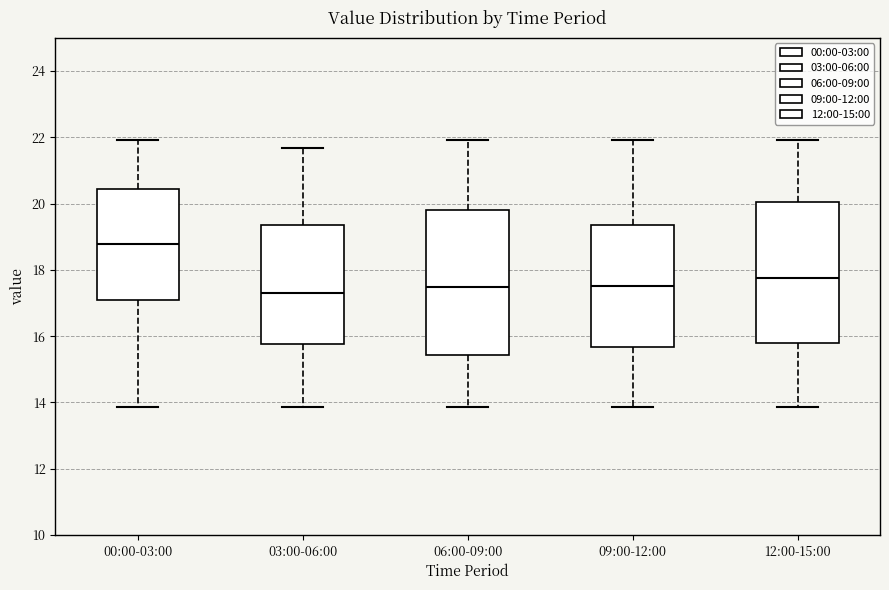

Where does the upper whisker of the box for 00:00-03:00 end on the y-axis? The values are not printed on the chart, so give them approximately, as read against the axis.

22.0